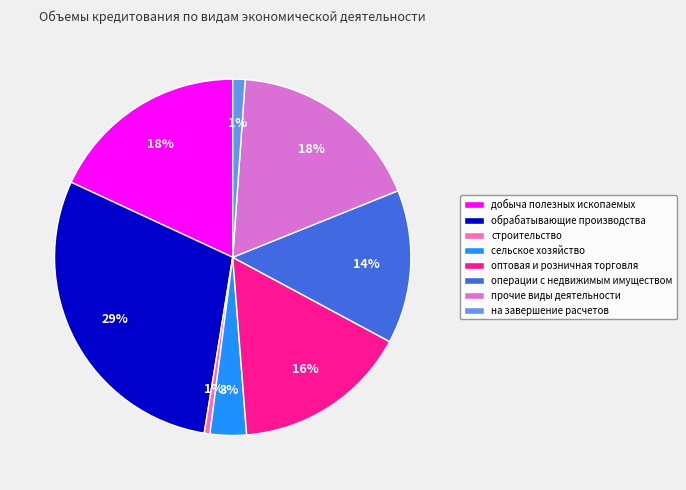

To the nearest percent, what portion does сельское хозяйство represent?

3%